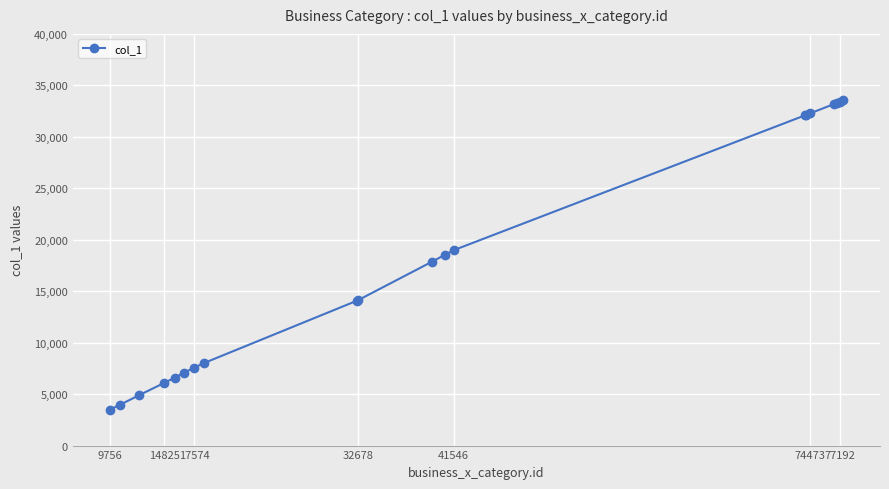

What is the minimum value shown in the chart?

3483